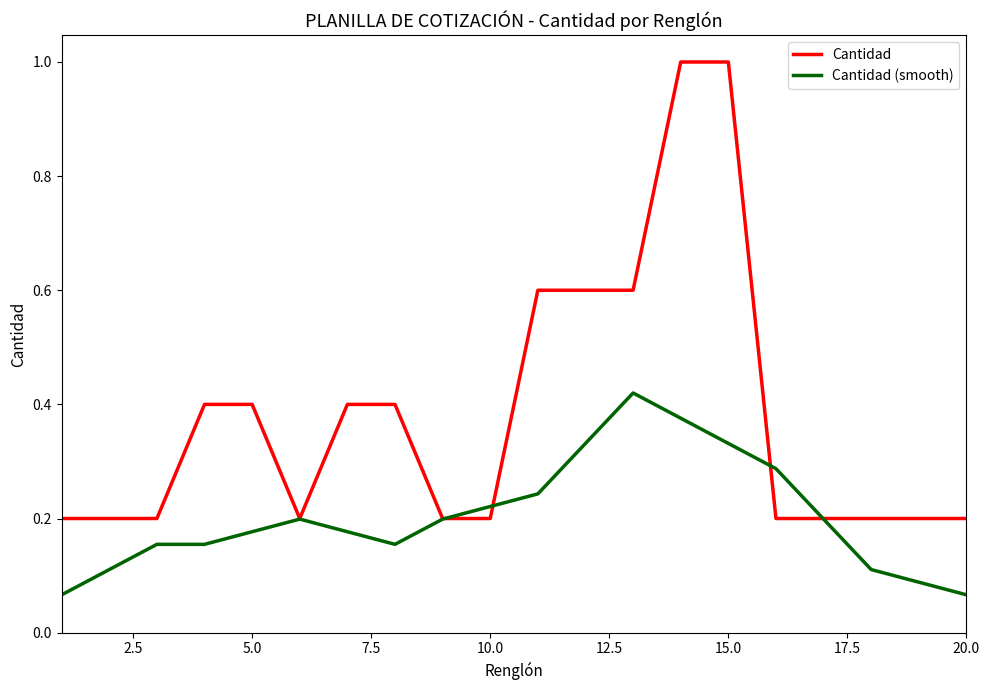

Rank the series by their average value, from highest to lowest.

Cantidad, Cantidad (smooth)